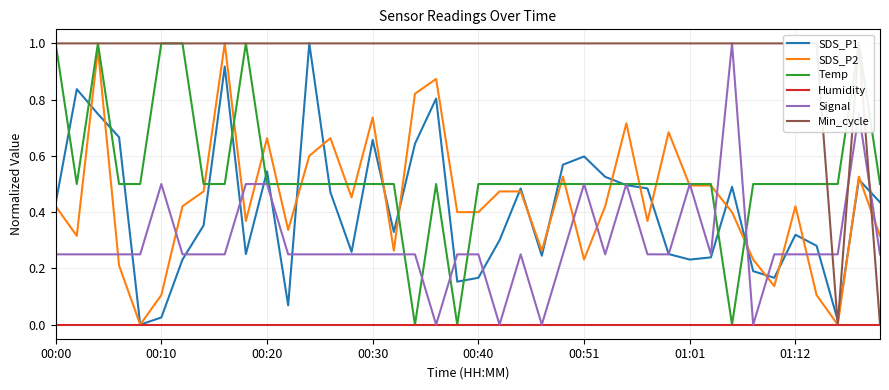

The value of SDS_P1 at 00:00 is 0.7. True or false?

False